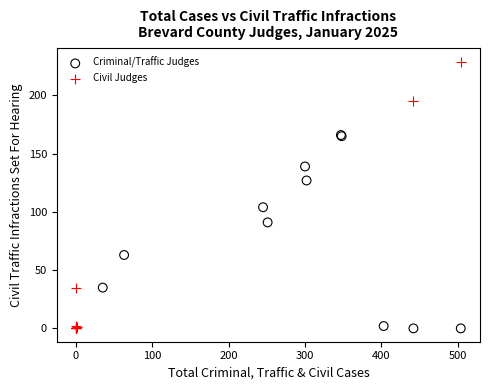

Which series has the largest Y range (max minus min)?

Civil Judges